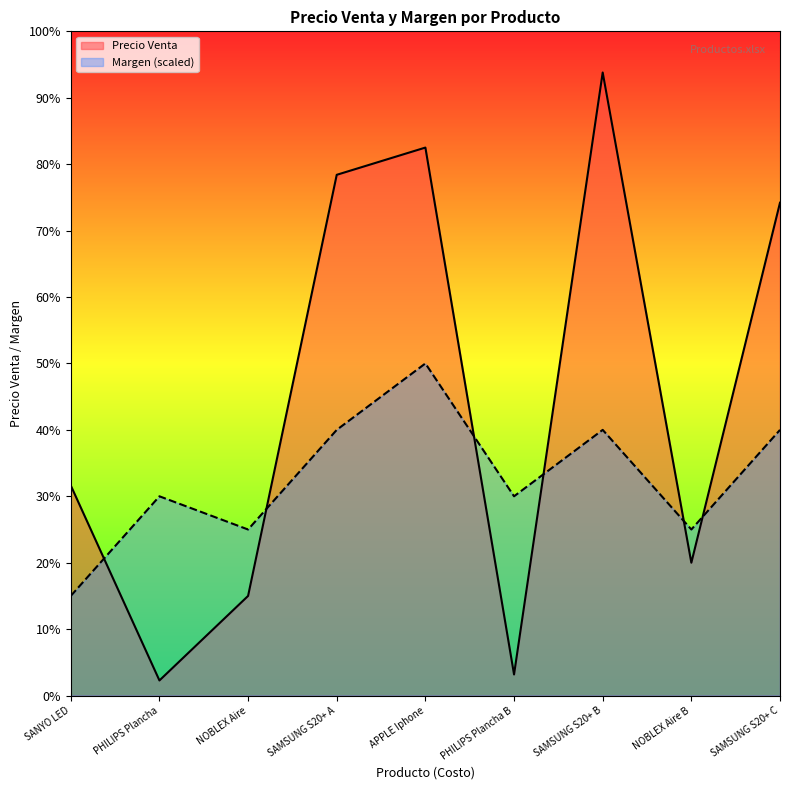

List the series in order of their overall mean, lowest first.

Margen (scaled), Precio Venta